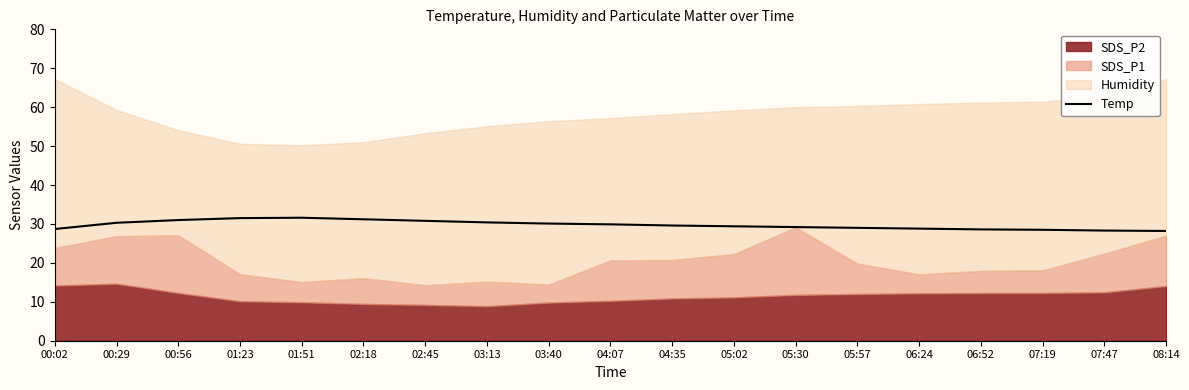

The chart shows a value of 8.7 at 02:45. True or false?

False